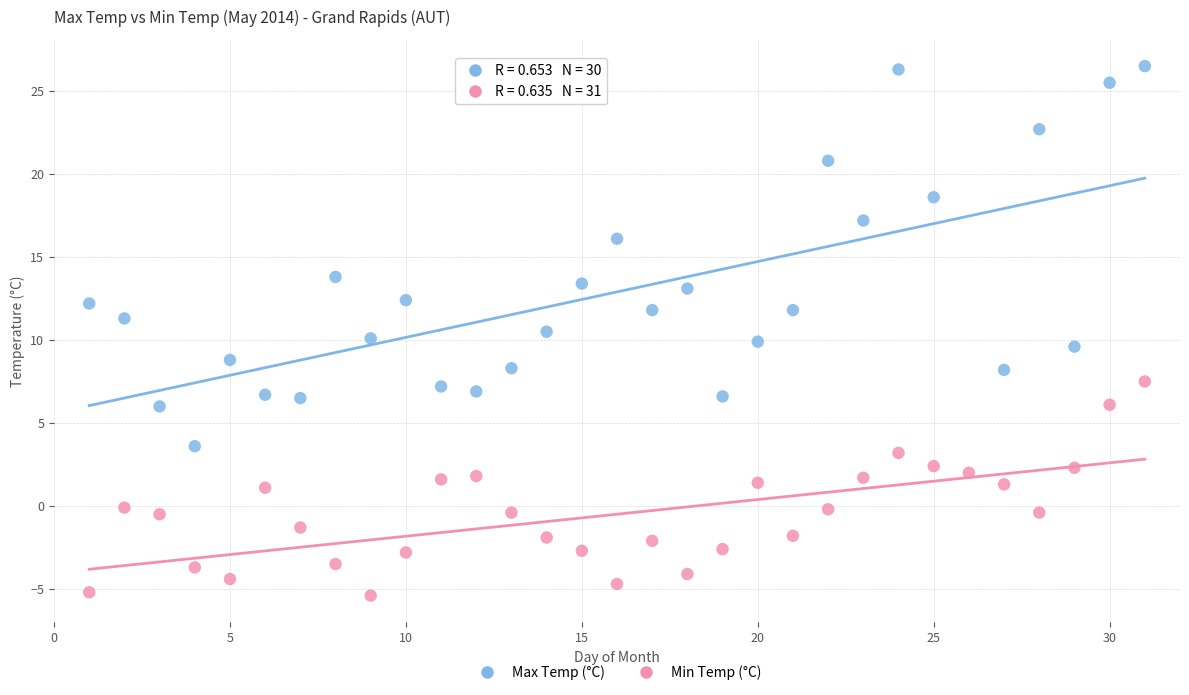

Which series has the largest Y range (max minus min)?

Max Temp (°C)